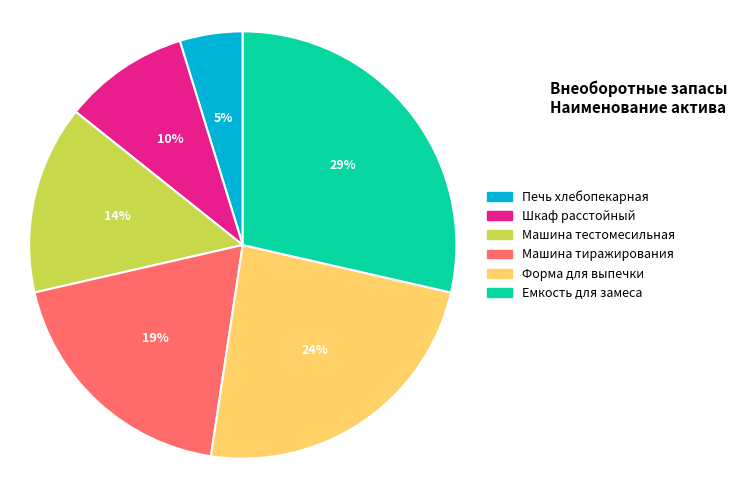

The Печь хлебопекарная slice represents 5% of the pie. True or false?

True